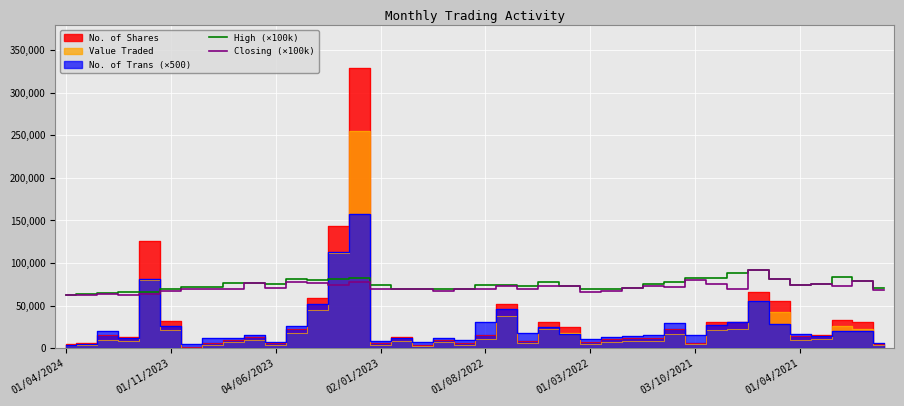

What is the lowest value of the High (×100k) series?

63000